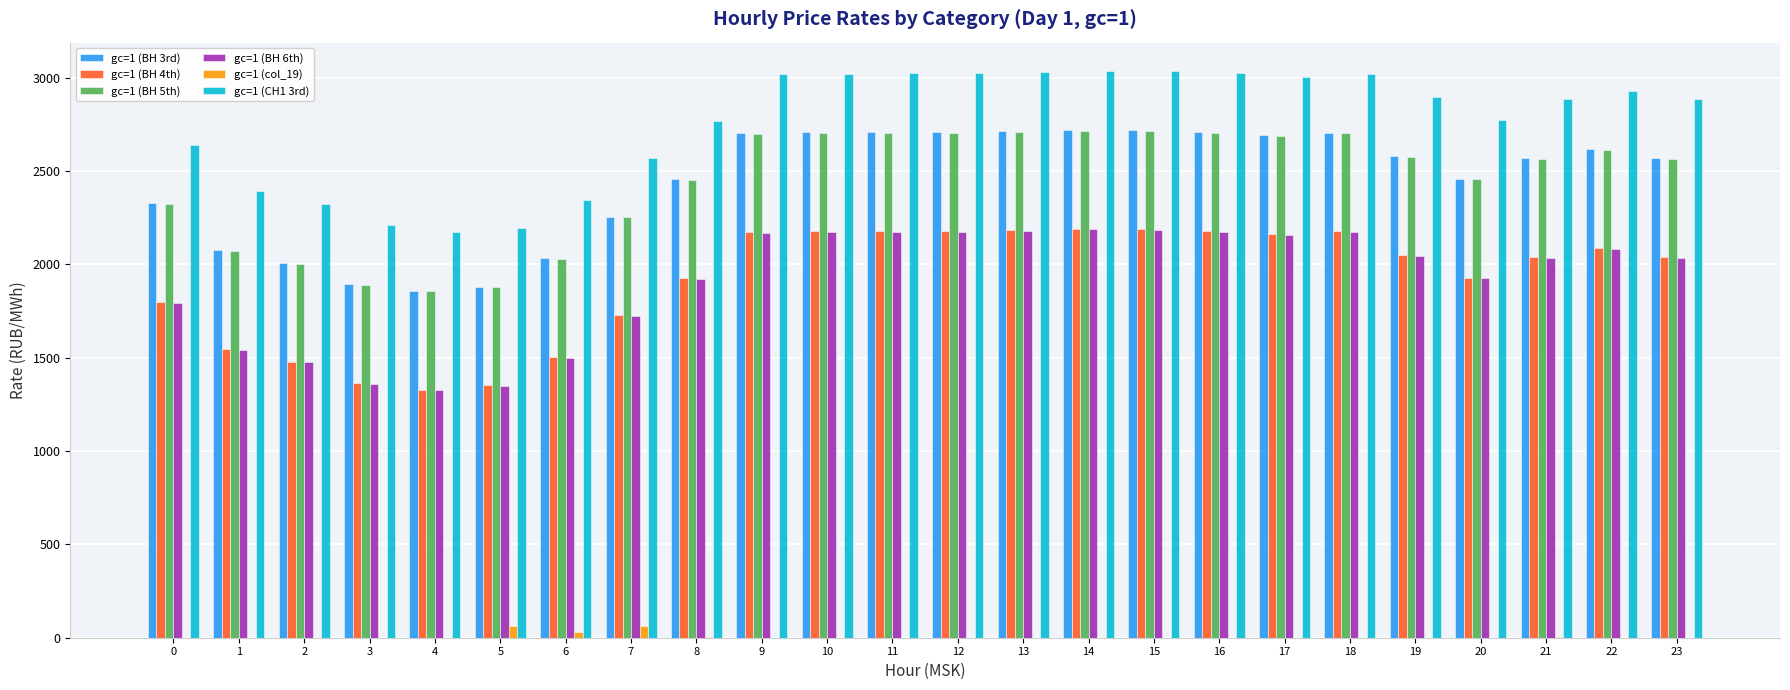

Is the value of gc=1 (ВН 6th) at 9 greater than the value of gc=1 (ВН 4th) at 3?

Yes